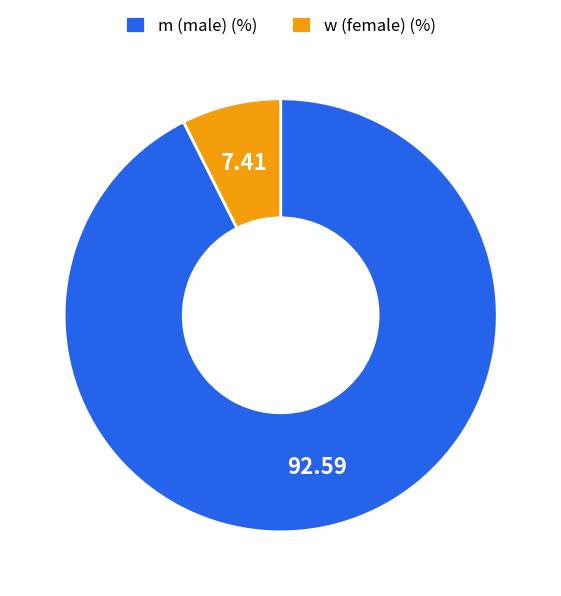

Count the number of slices in the pie.

2